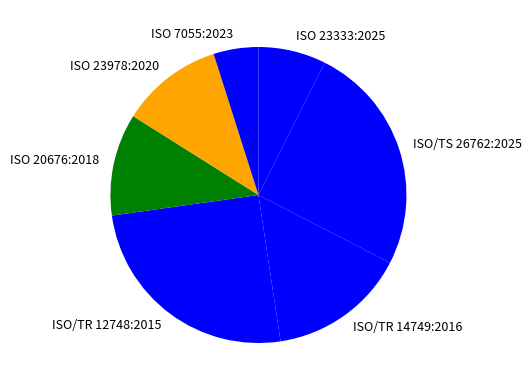

What is the smallest slice in the pie chart?

ISO 7055:2023